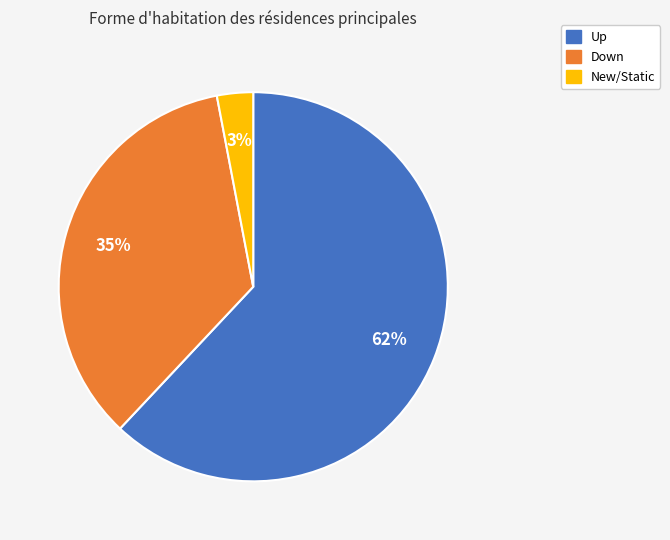

How many segments does this pie chart have?

3